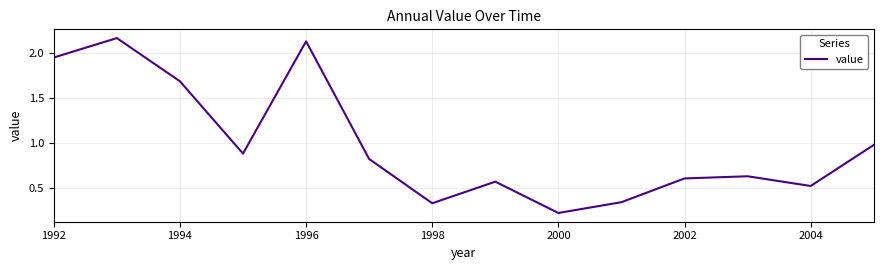

Is this an area chart (filled region under the line)?

No